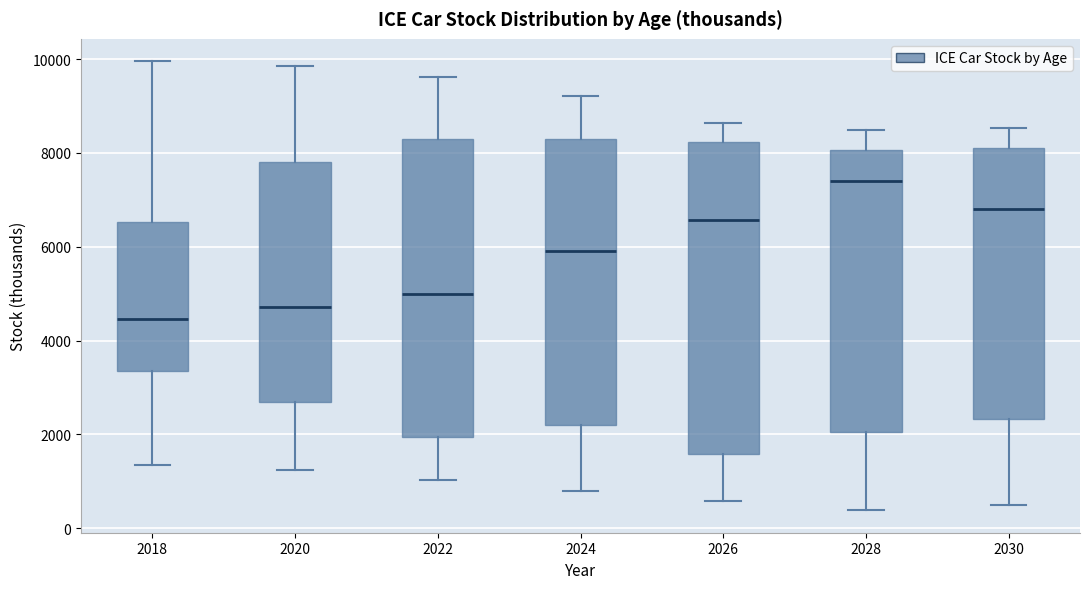

Comparing the boxes themselves (not the whiskers), which one is the tallest?

2026